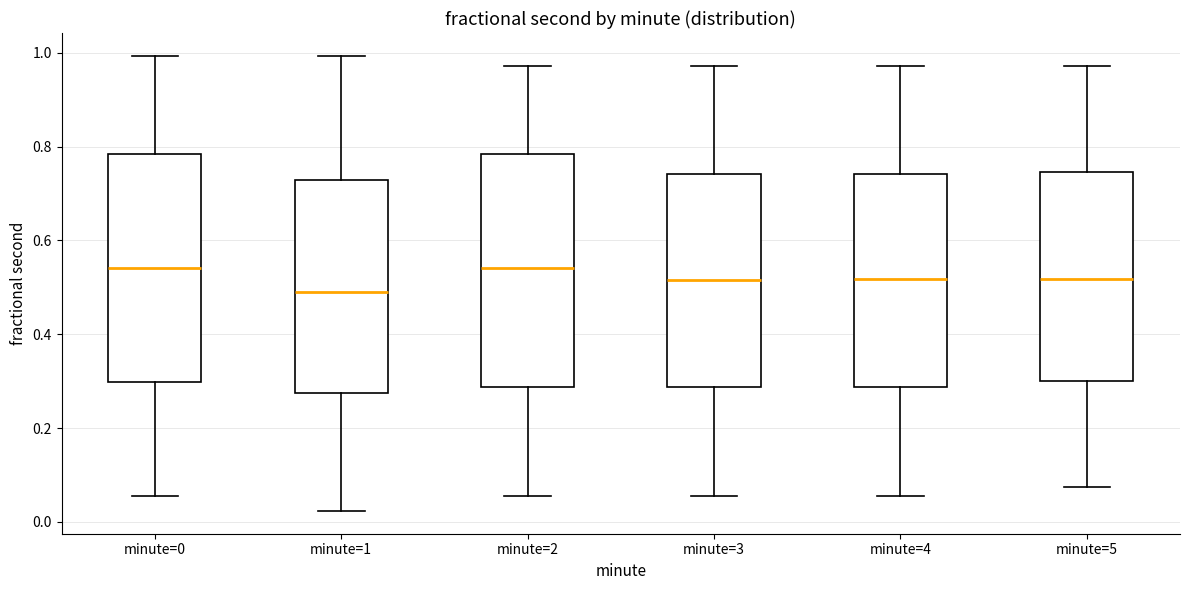

Where is the lower edge of the box for minute=2 on the y-axis? The values are not printed on the chart, so give them approximately, as read against the axis.

0.28